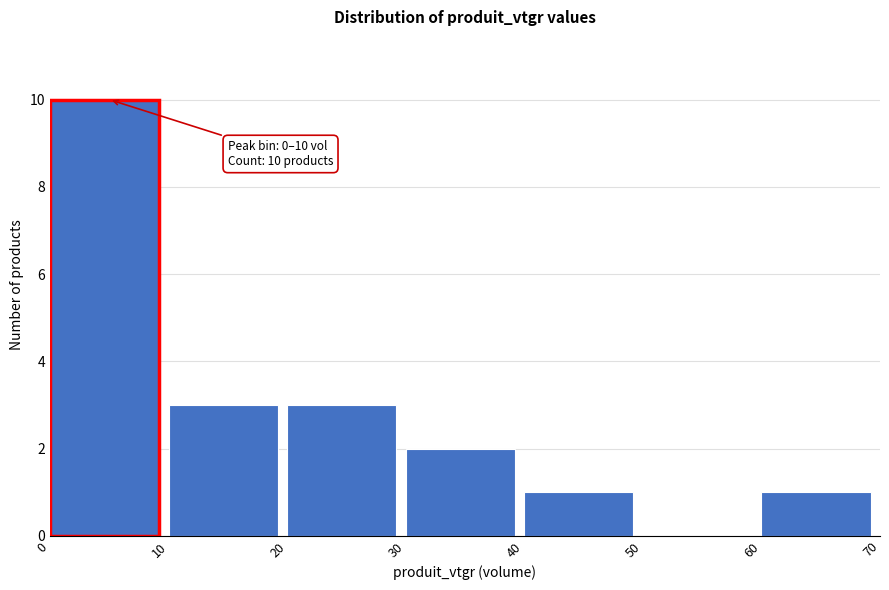

Which range on the x-axis has the tallest bar?

0 to 10